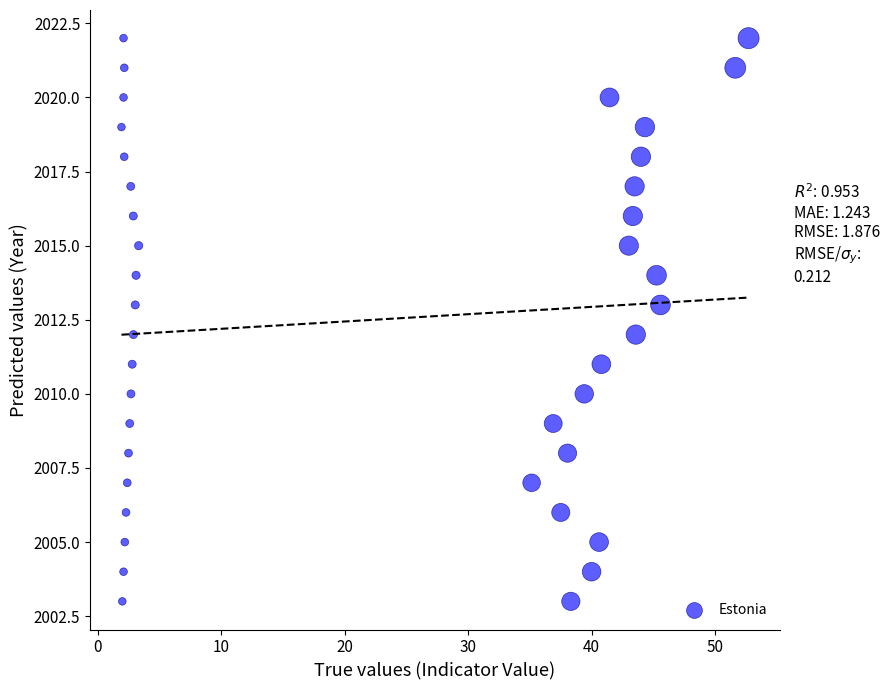

What is the range of Y values (max minus min)?

19